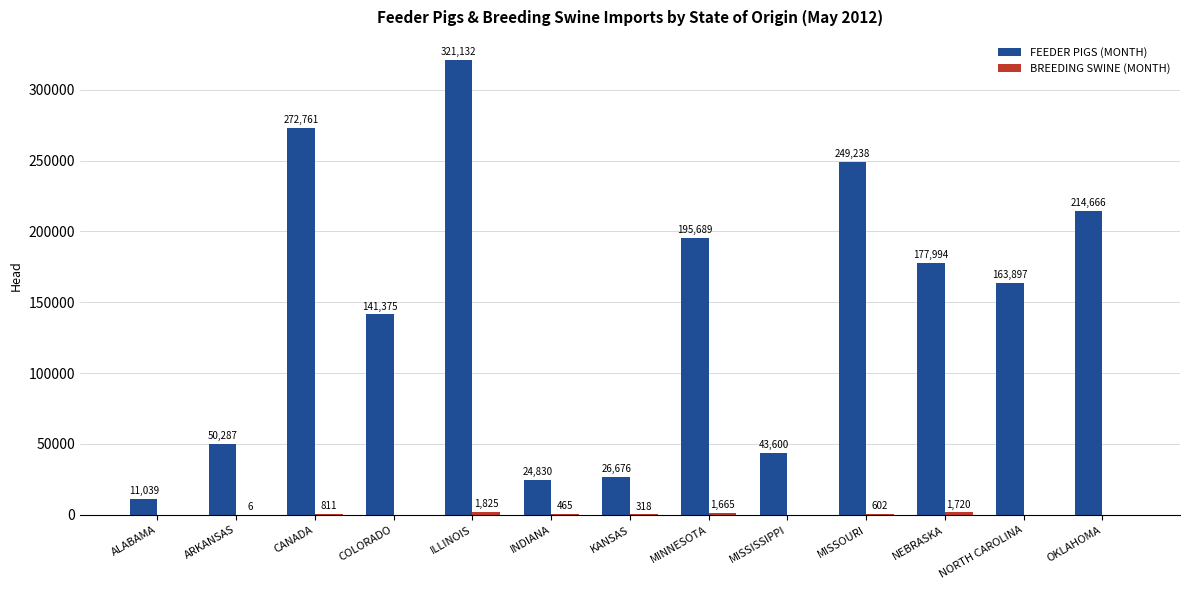

Which series changed the most between MISSISSIPPI and MISSOURI?

FEEDER PIGS (MONTH)